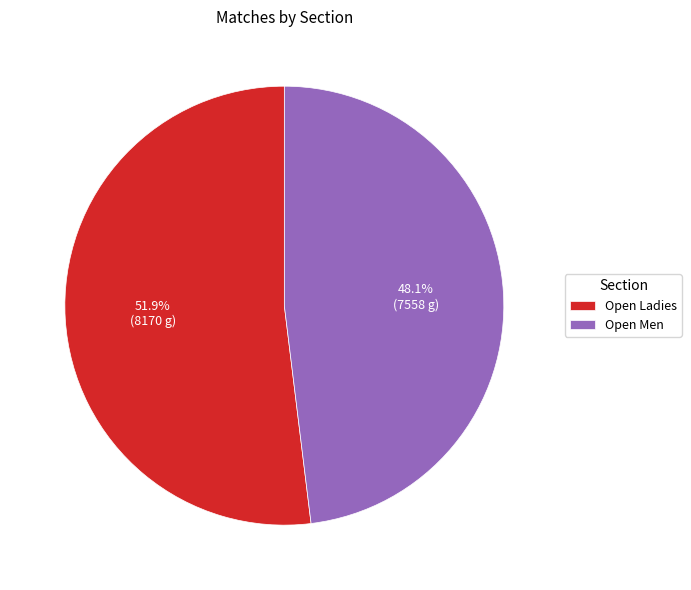

How many slices are in this pie chart?

2